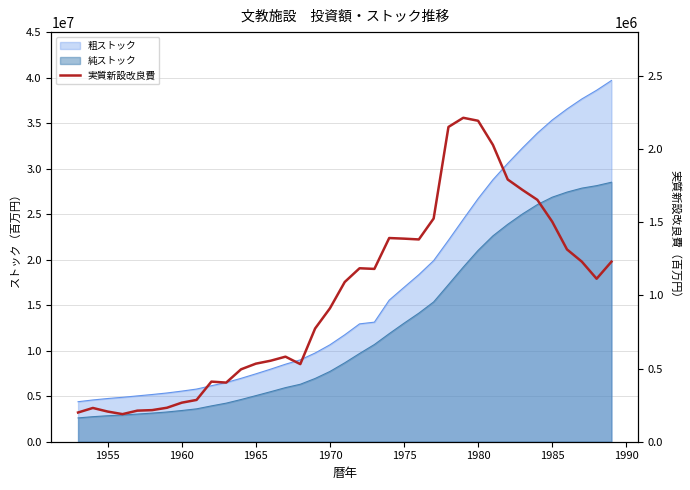

Is it true that the value at 1960 is 104995?

False